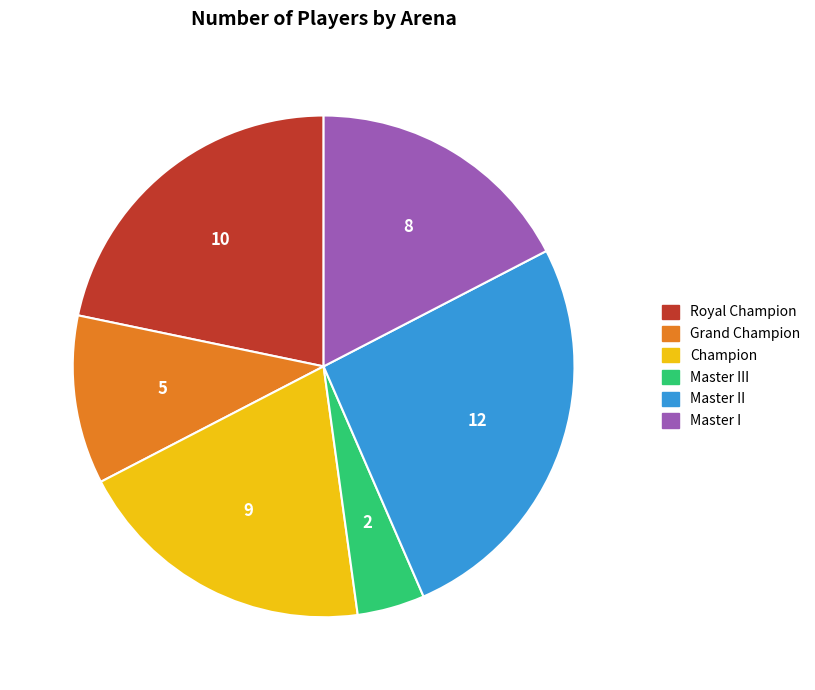

Which slice is the largest?

Master II